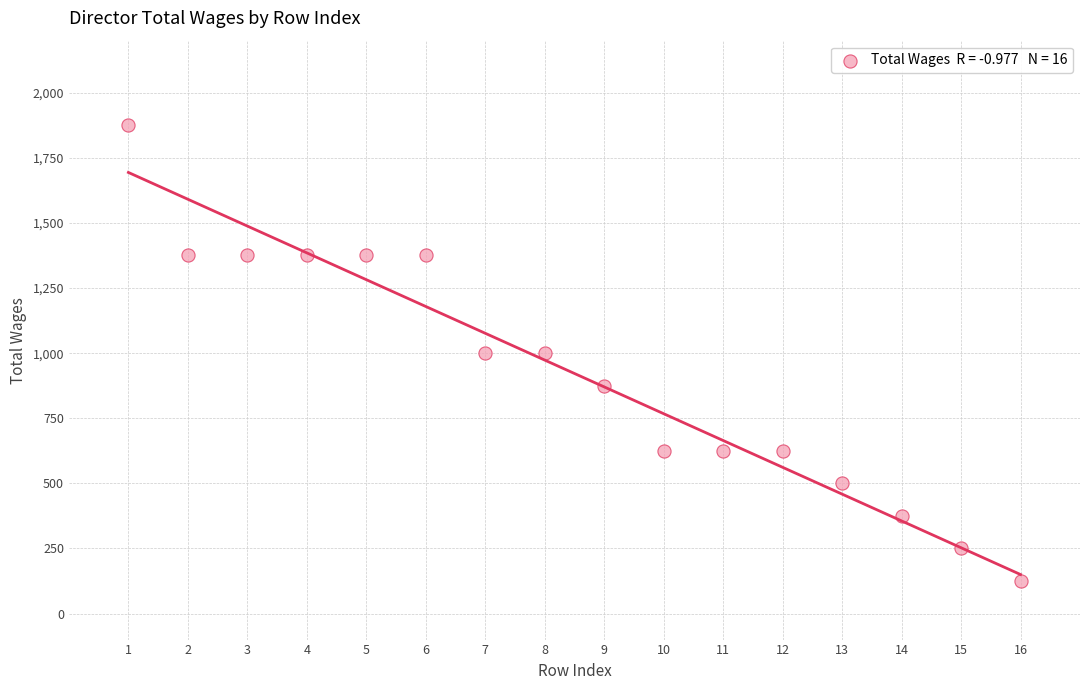

What is the range of Y values (max minus min)?

1750